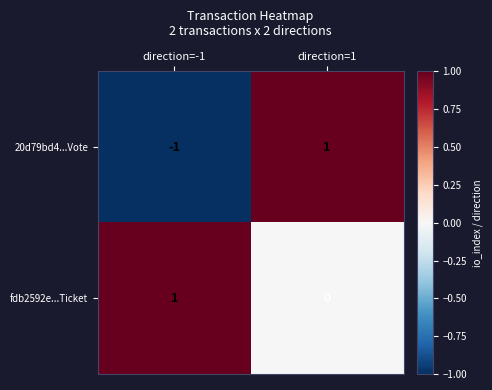

How many distinct data groups are displayed?

2